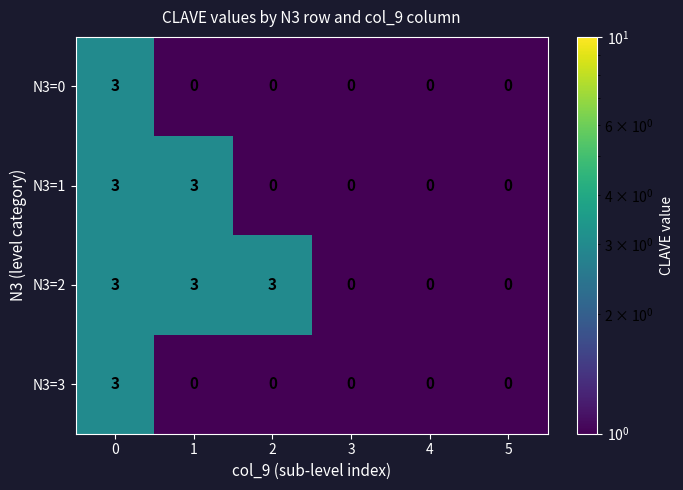

How many categories are shown in the chart?

6